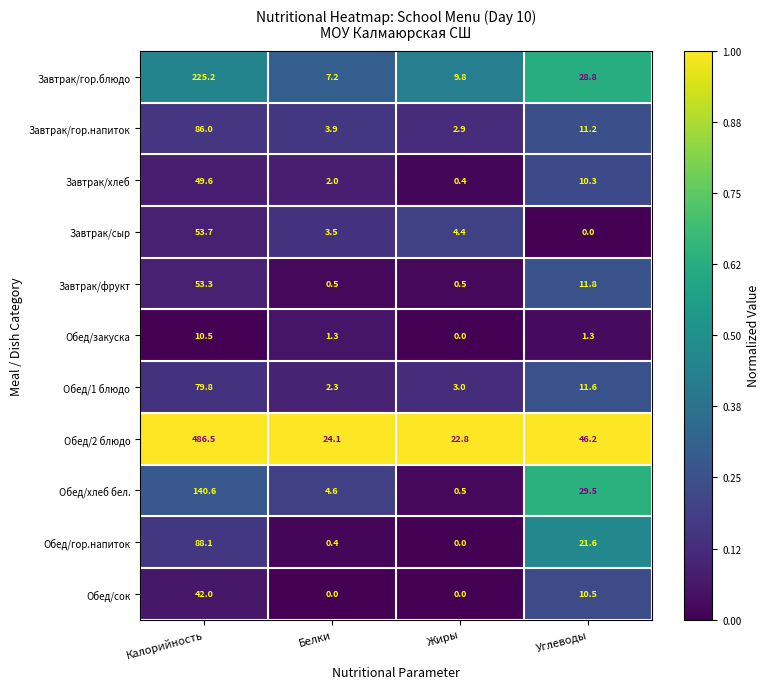

Between Белки and Жиры, which series saw the biggest shift?

Обед/хлеб бел.